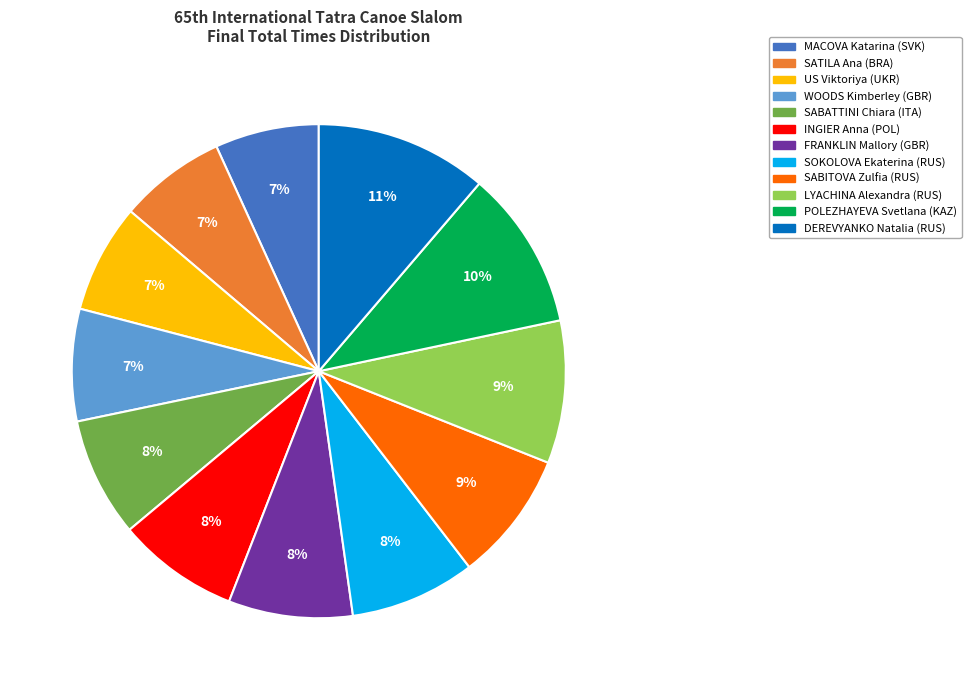

Between SABATTINI Chiara (ITA) and DEREVYANKO Natalia (RUS), which is larger?

DEREVYANKO Natalia (RUS)